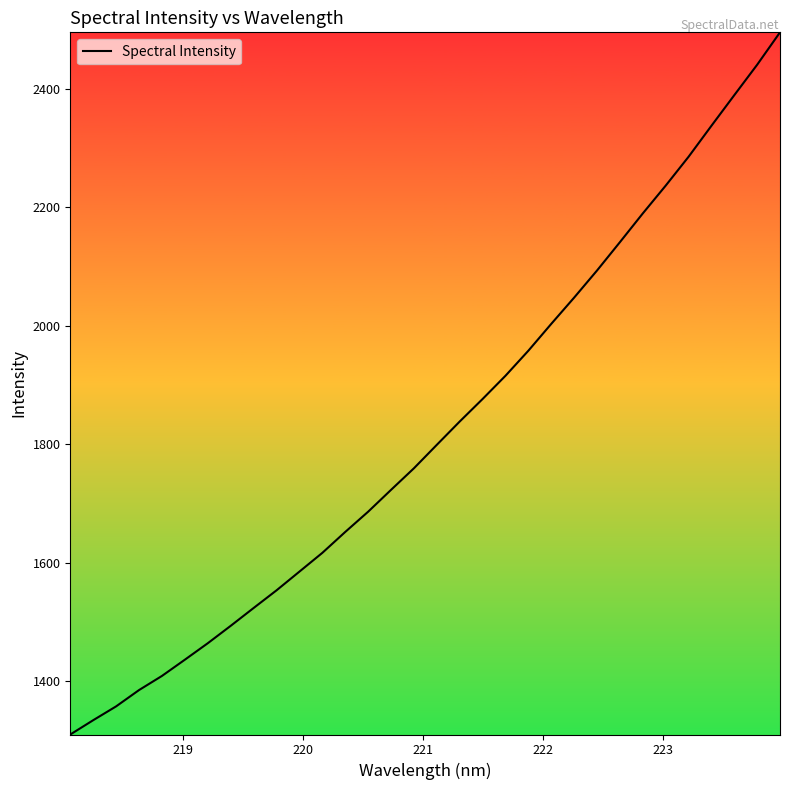

What is the difference between the maximum and minimum values?

1185.3